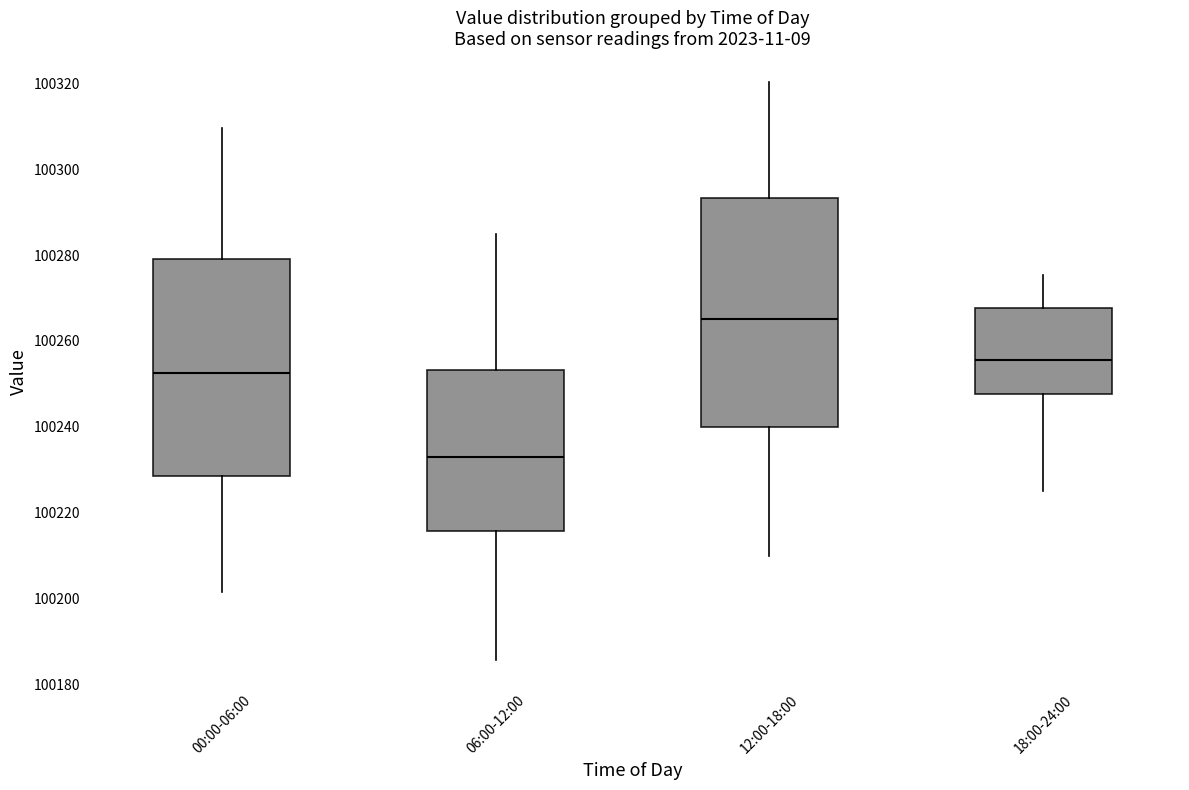

Reading left to right, transcribe this box plot: for each box, give where its median line is, the range the box spans, and where its two whiskers end, as read against the y-axis. The values are not printed on the chart, so give them approximately, as read against the axis.

00:00-06:00: median 100252, box 100228 to 100280, whiskers 100202 to 100310
06:00-12:00: median 100232, box 100216 to 100254, whiskers 100186 to 100286
12:00-18:00: median 100266, box 100240 to 100294, whiskers 100210 to 100320
18:00-24:00: median 100256, box 100248 to 100268, whiskers 100226 to 100276